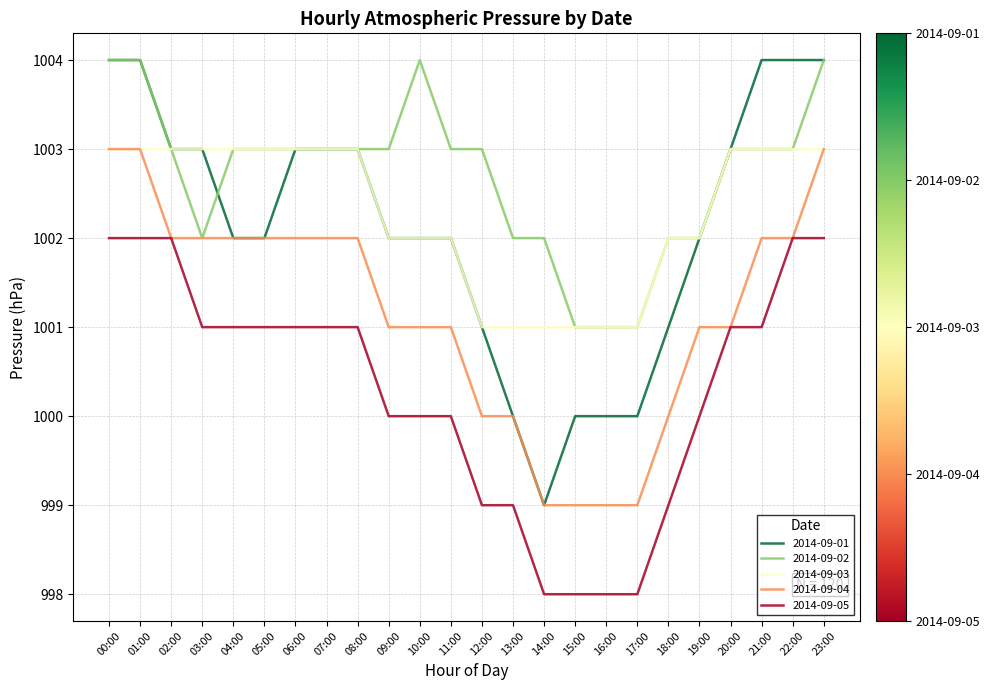

The value of 2014-09-03 at 05:00 is 511. True or false?

False